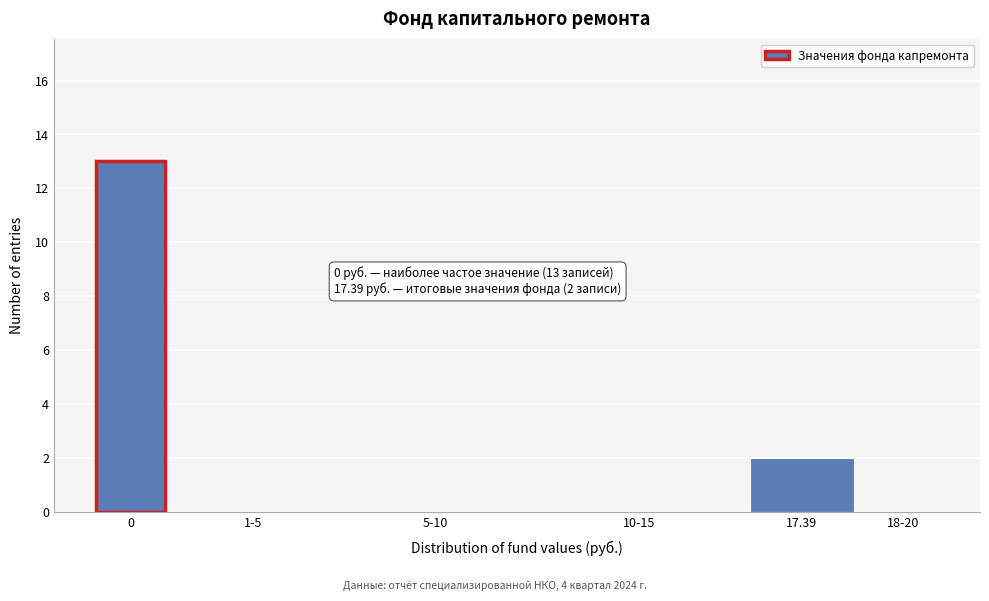

Reading right to left, extract all data points from this chart.

18-20=0	17.39=2	10-15=0	5-10=0	1-5=0	0=13